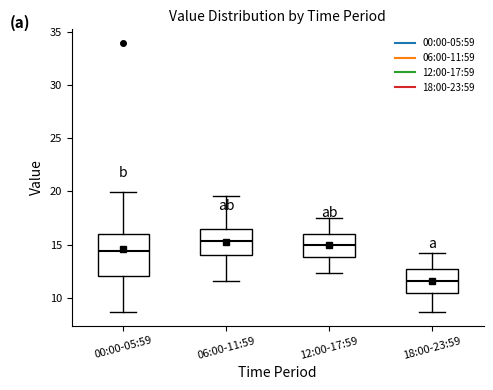

Which box is the tallest, from its lower edge to its upper edge?

00:00-05:59